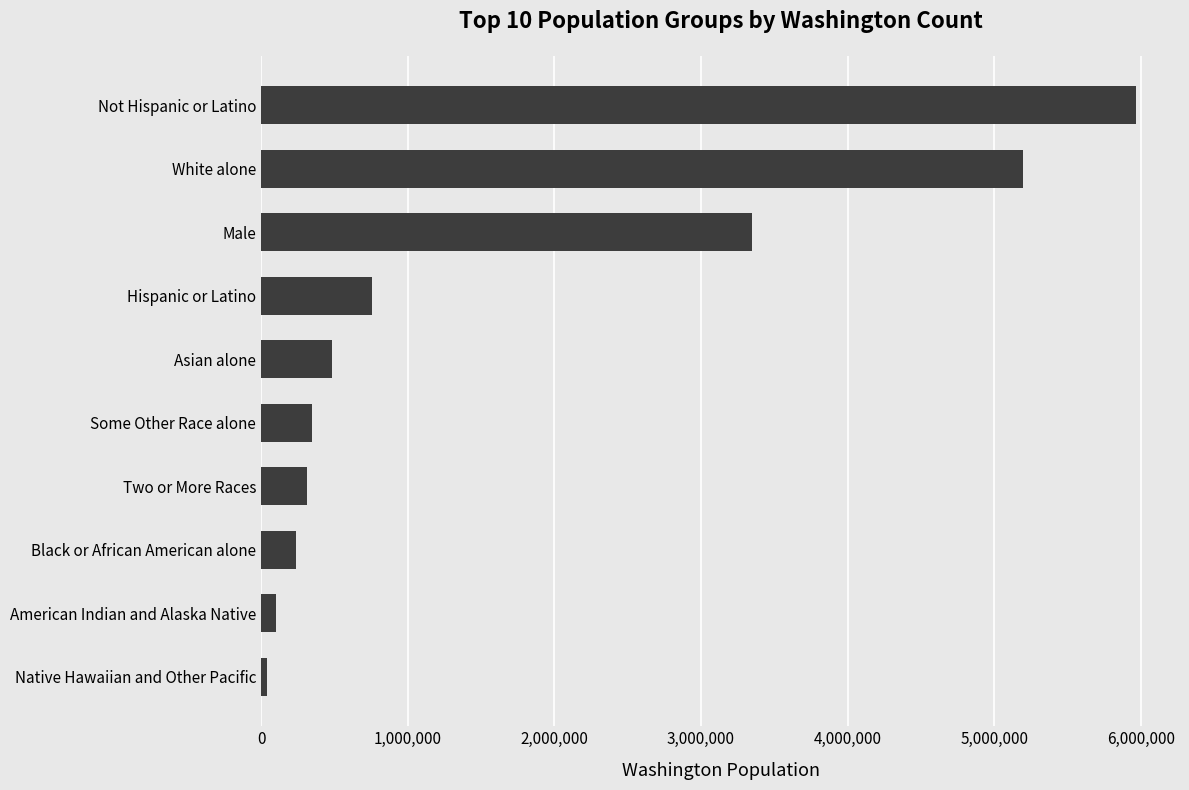

Are the bars grouped side by side (vs. stacked)?

No